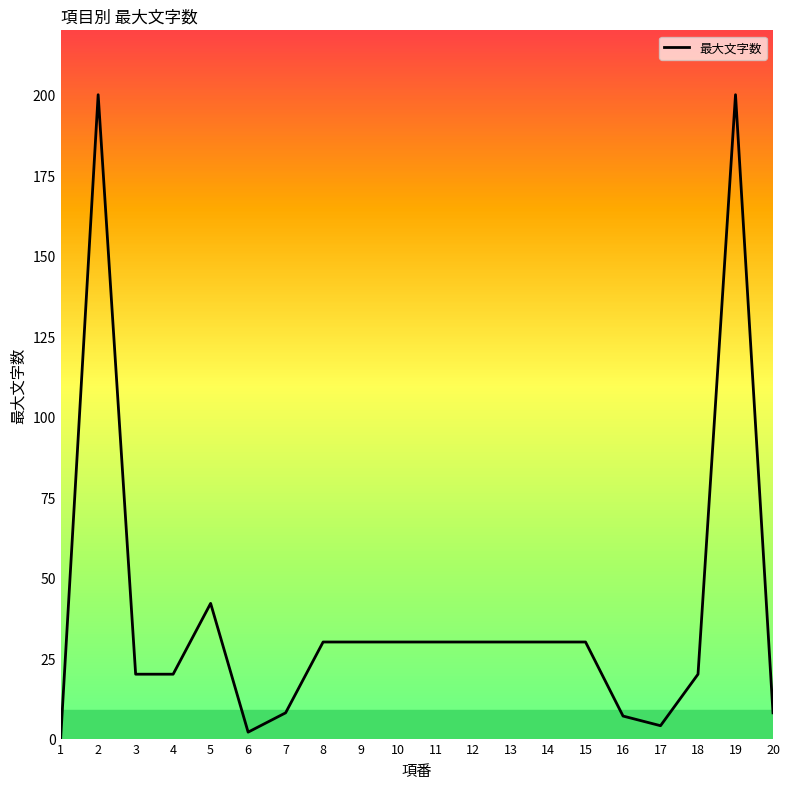

What is the maximum value shown in the chart?

200